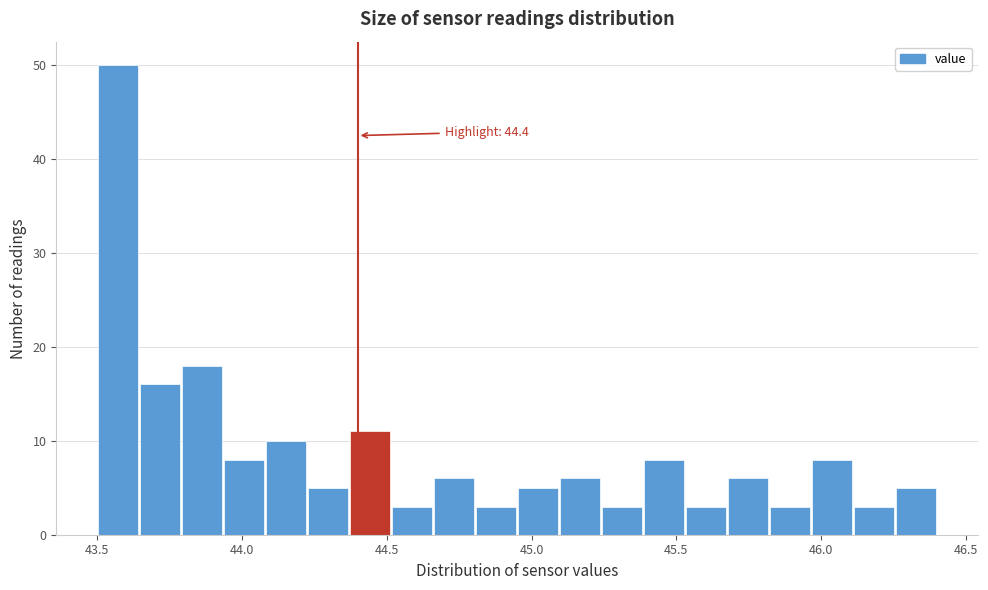

Around what value on the x-axis is the tallest bar? Give the approximate position of its centre, as read against the axis.

43.55